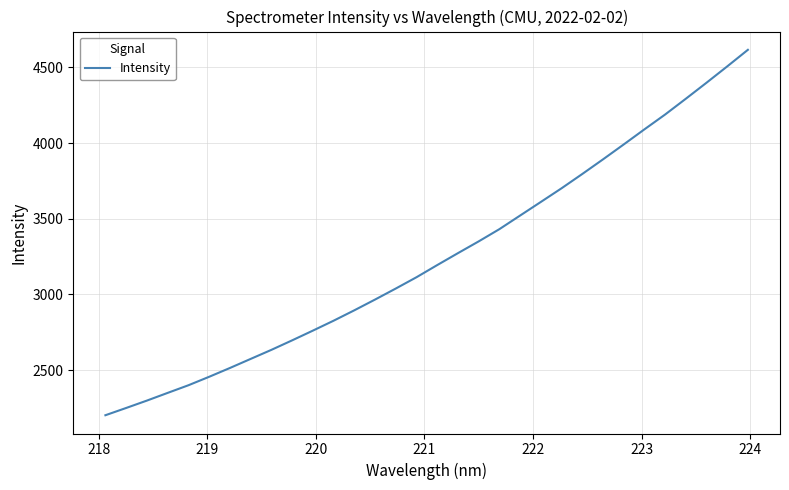

Is this an area chart (filled region under the line)?

No